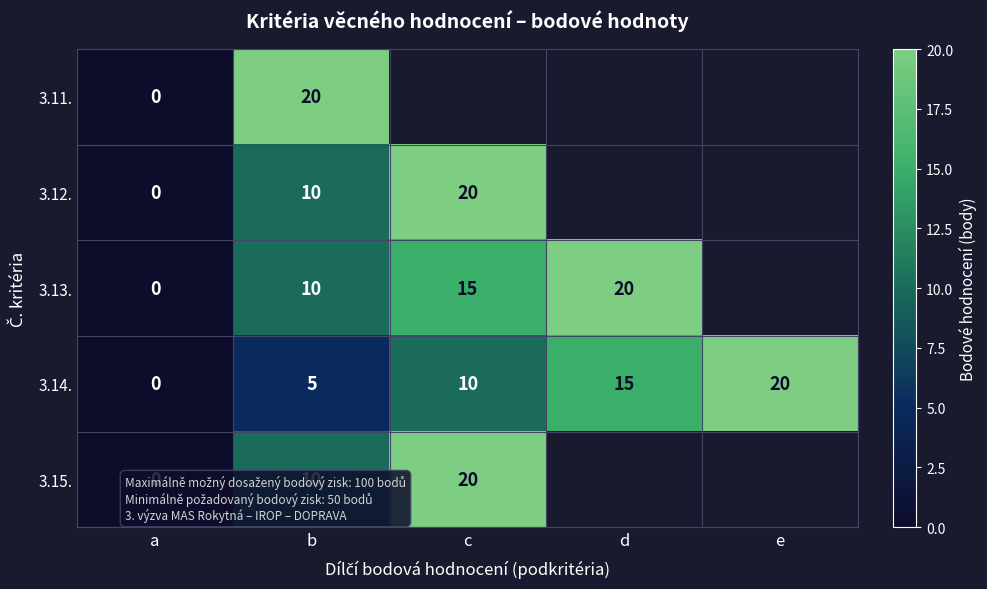

What is the total value across all series at b?

55